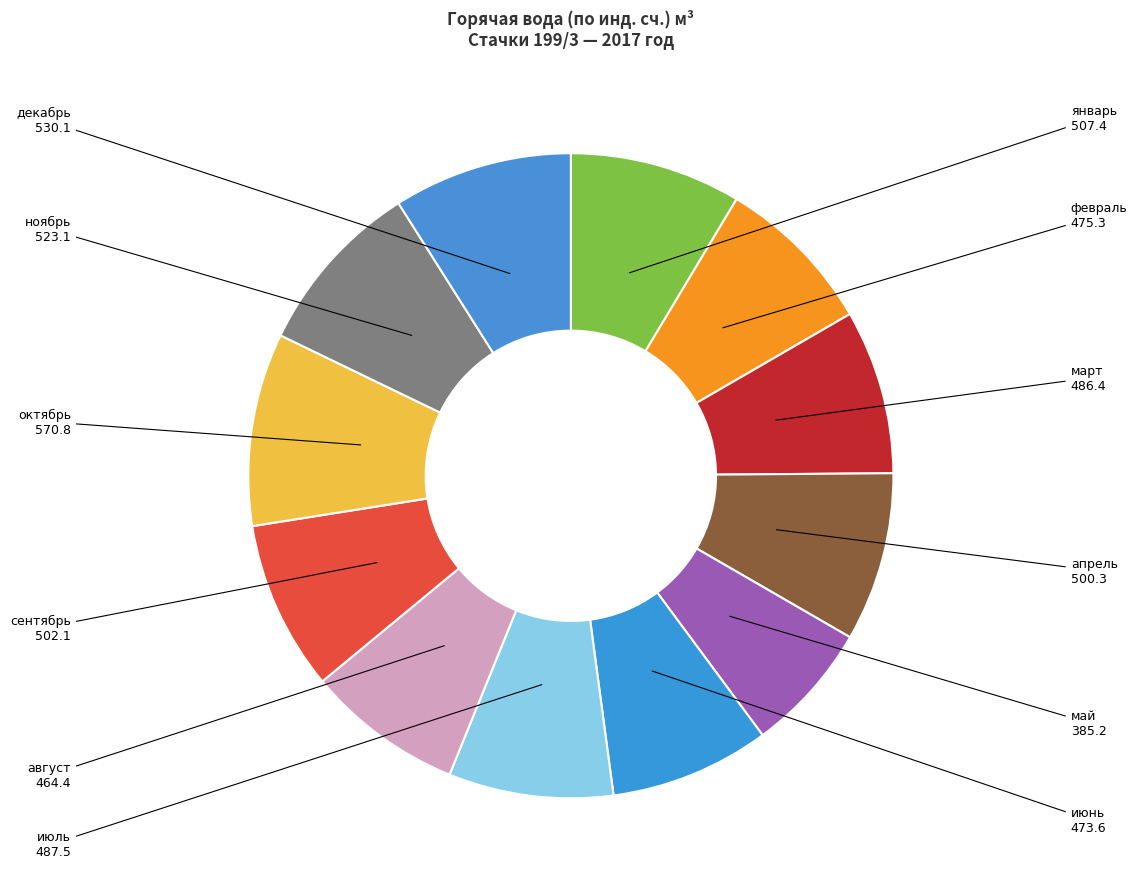

Is there any slice that represents more than half of the pie?

No